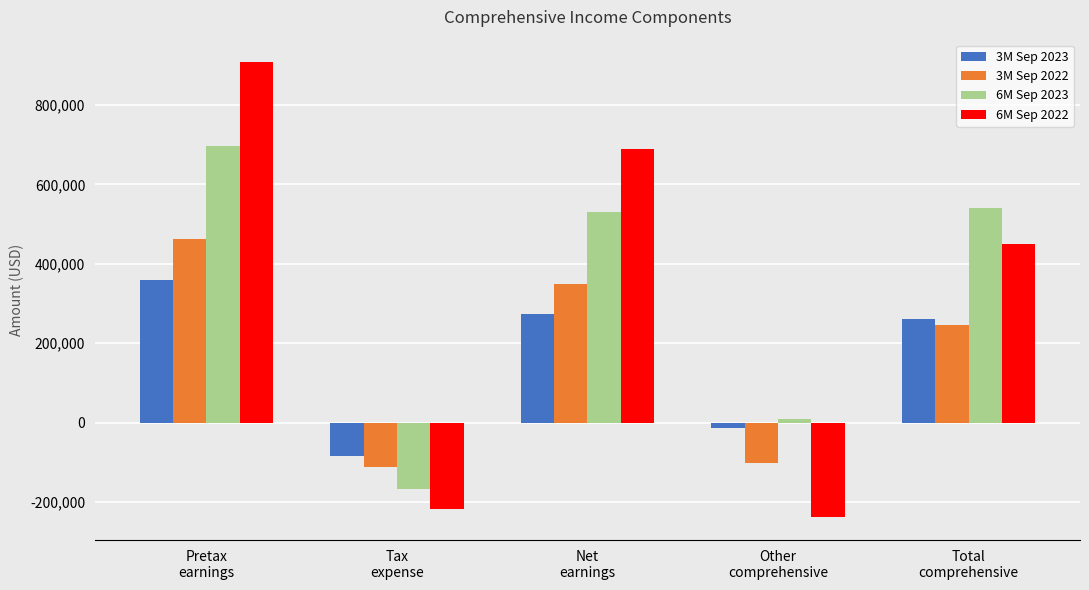

What value does the 6M Sep 2022 series have at Other
comprehensive, to the nearest 10?

-238500